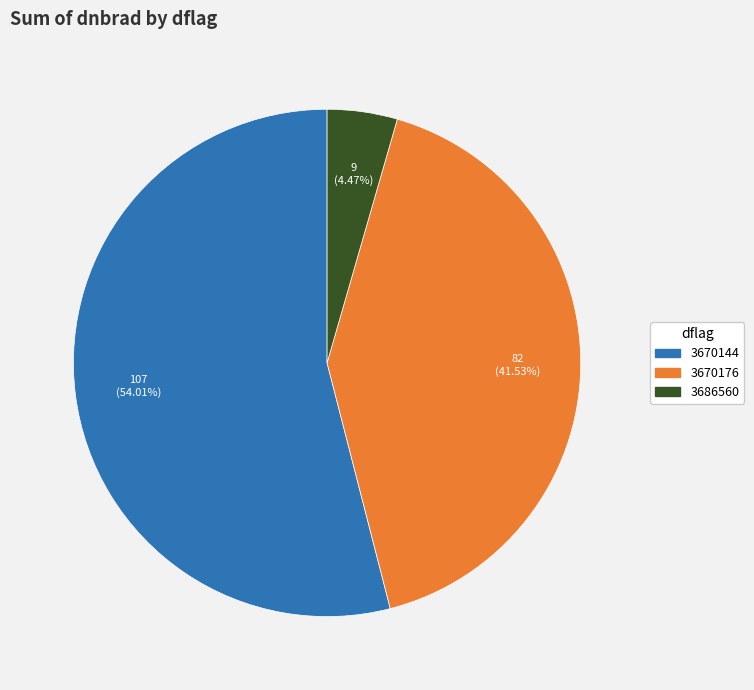

Does any single category account for the majority?

Yes